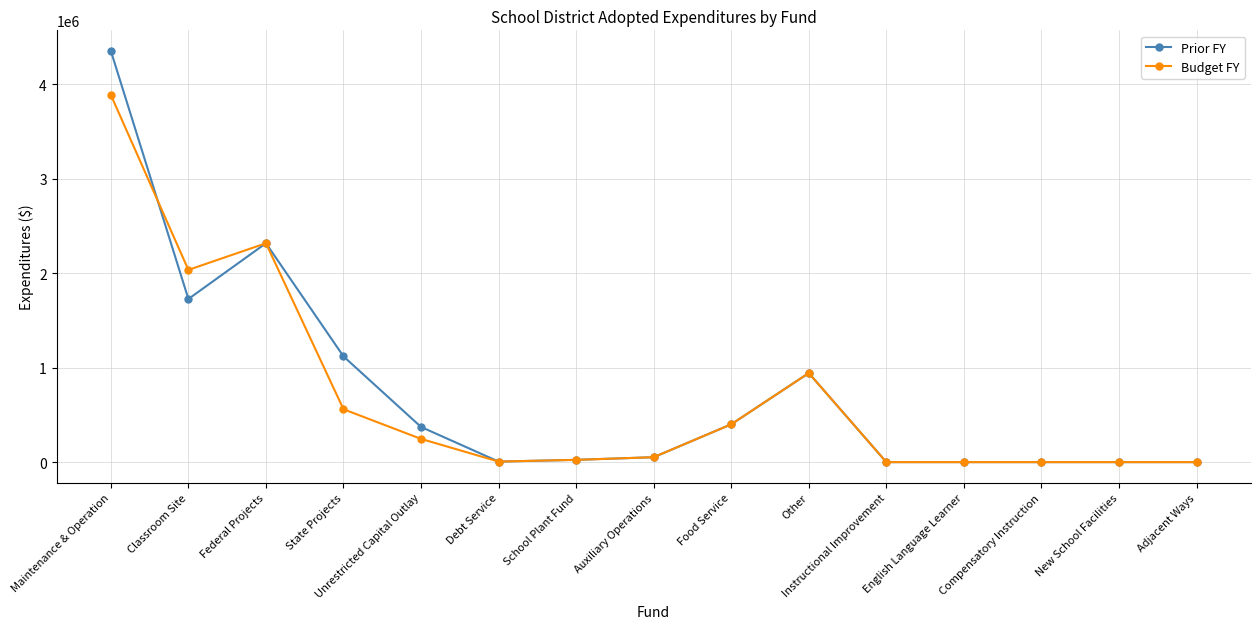

At how many categories does at least one series exceed 1906081?

3